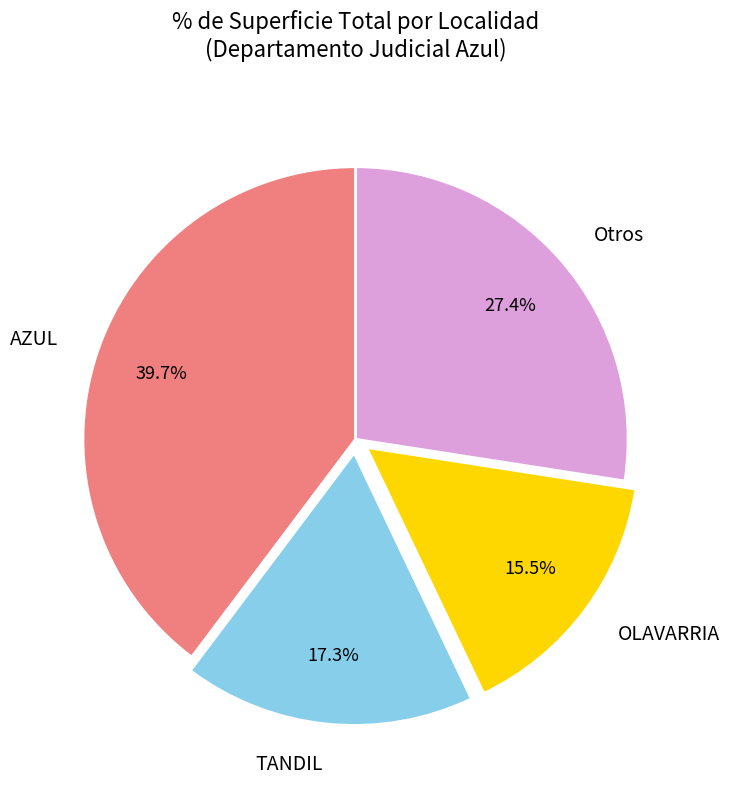

Which slice is the largest?

AZUL